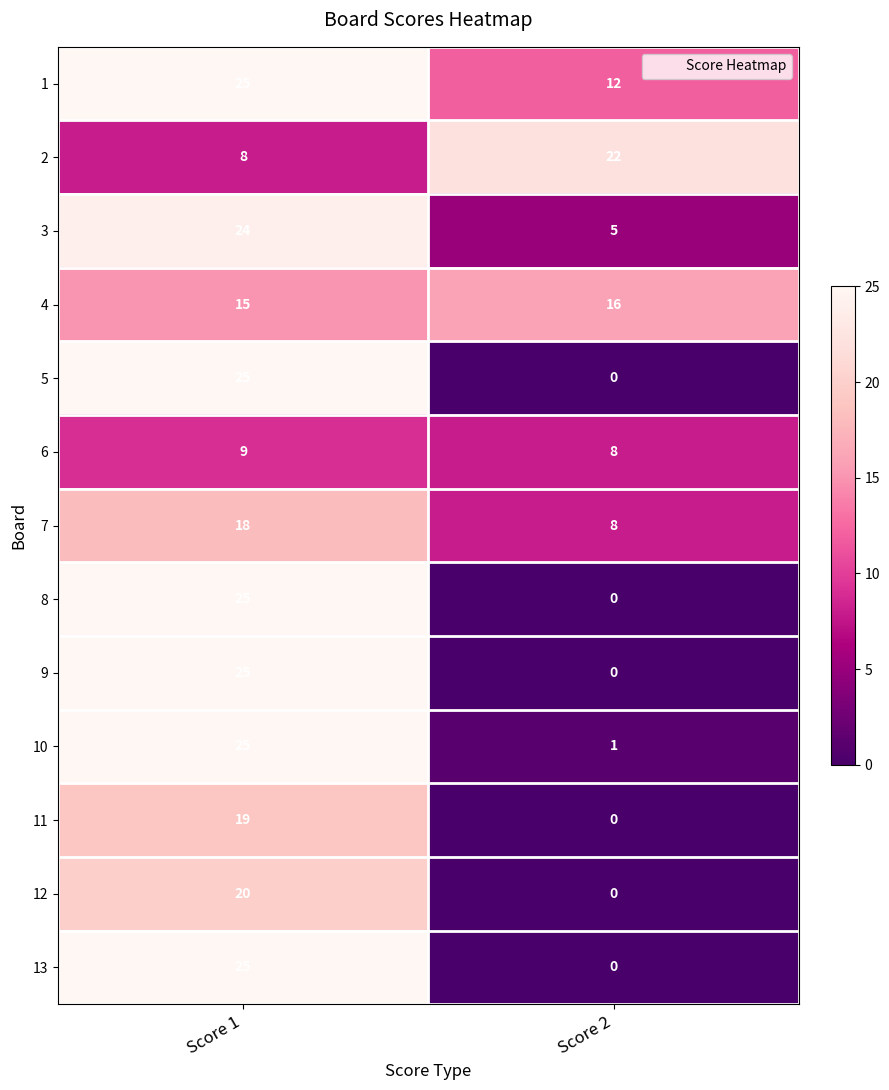

Reading right to left, extract all data points from this chart.

1: 12	25
2: 22	8
3: 5	24
4: 16	15
5: 0	25
6: 8	9
7: 8	18
8: 0	25
9: 0	25
10: 1	25
11: 0	19
12: 0	20
13: 0	25